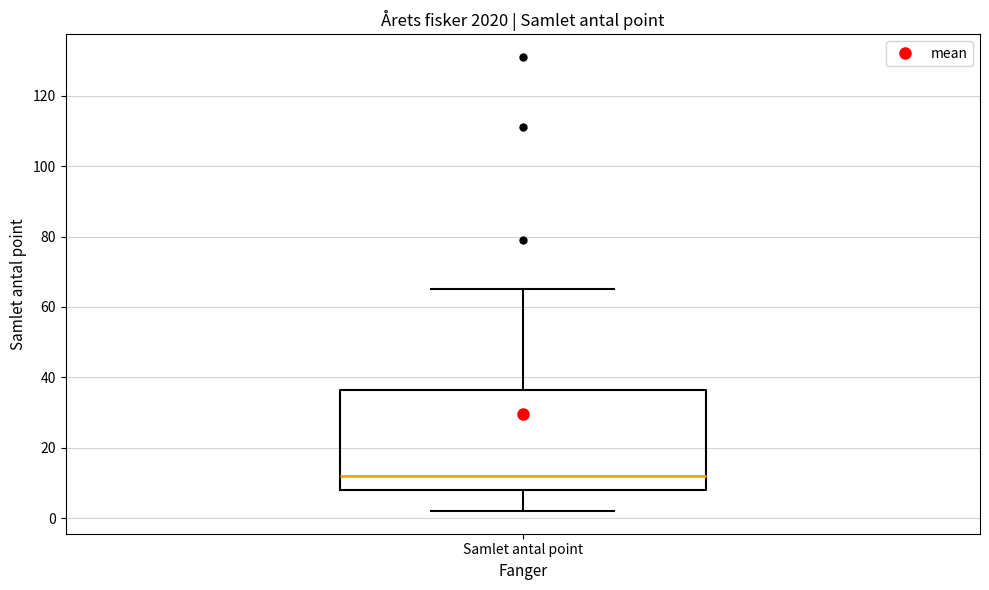

Where does the lower whisker of the box for Samlet antal point end on the y-axis? The values are not printed on the chart, so give them approximately, as read against the axis.

2